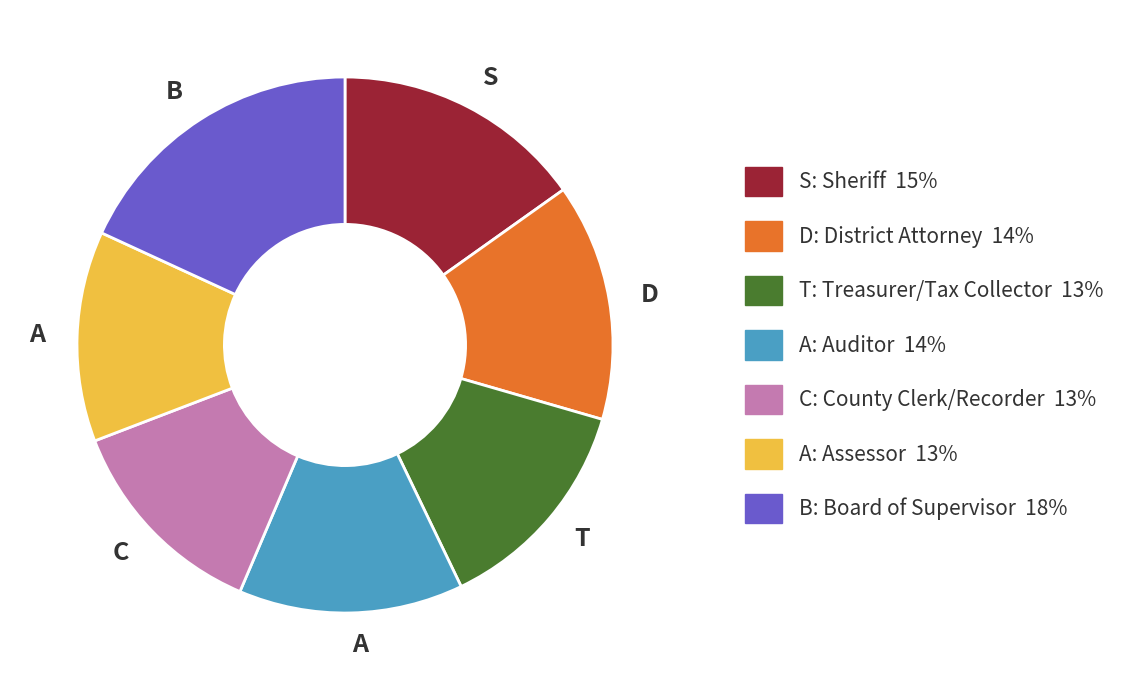

Does any single category account for the majority?

No